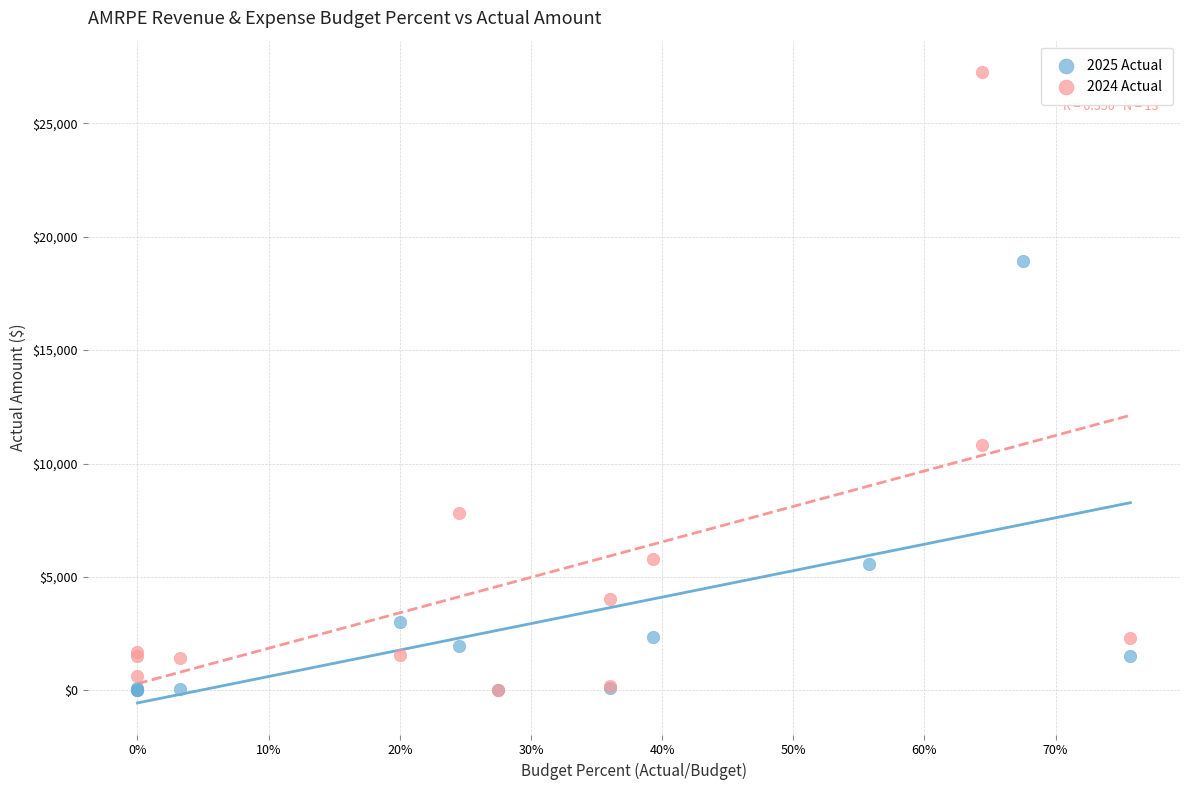

Which series has the widest spread of Y values?

2024 Actual